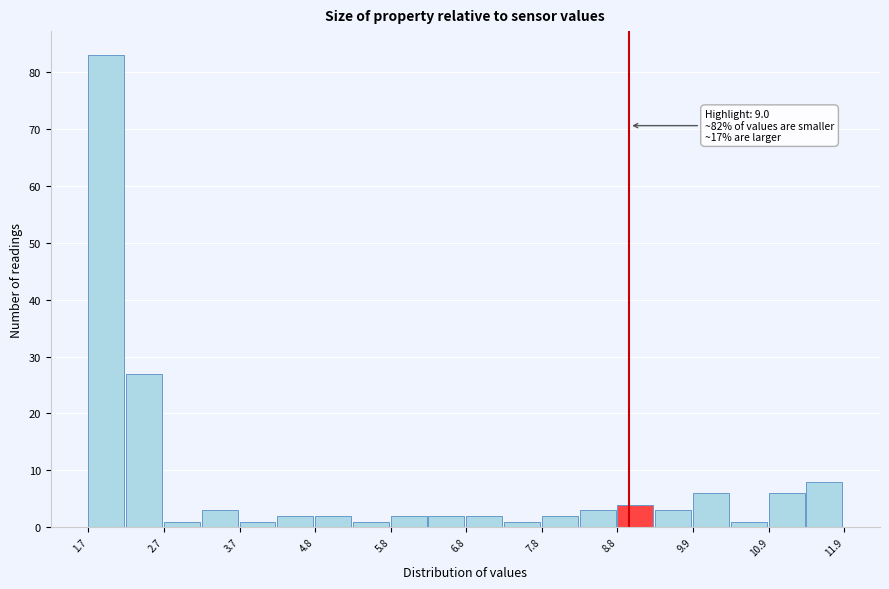

Read against the x-axis, roughly where is the centre of the tallest bar?

2.0